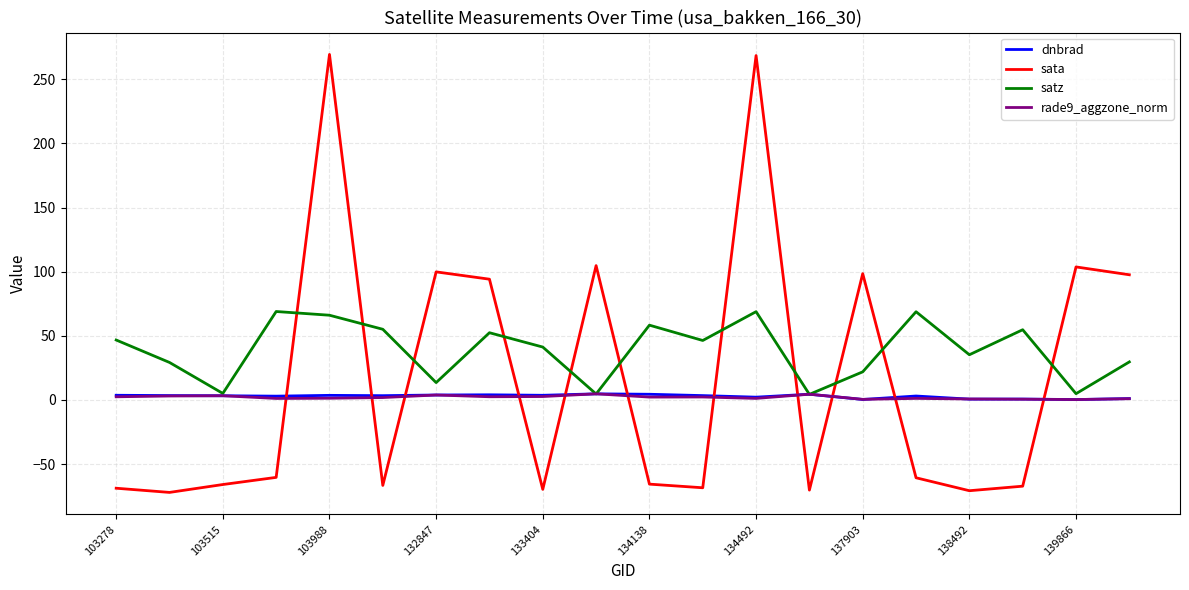

True or false: dnbrad has more than 1 interior local peaks.

True